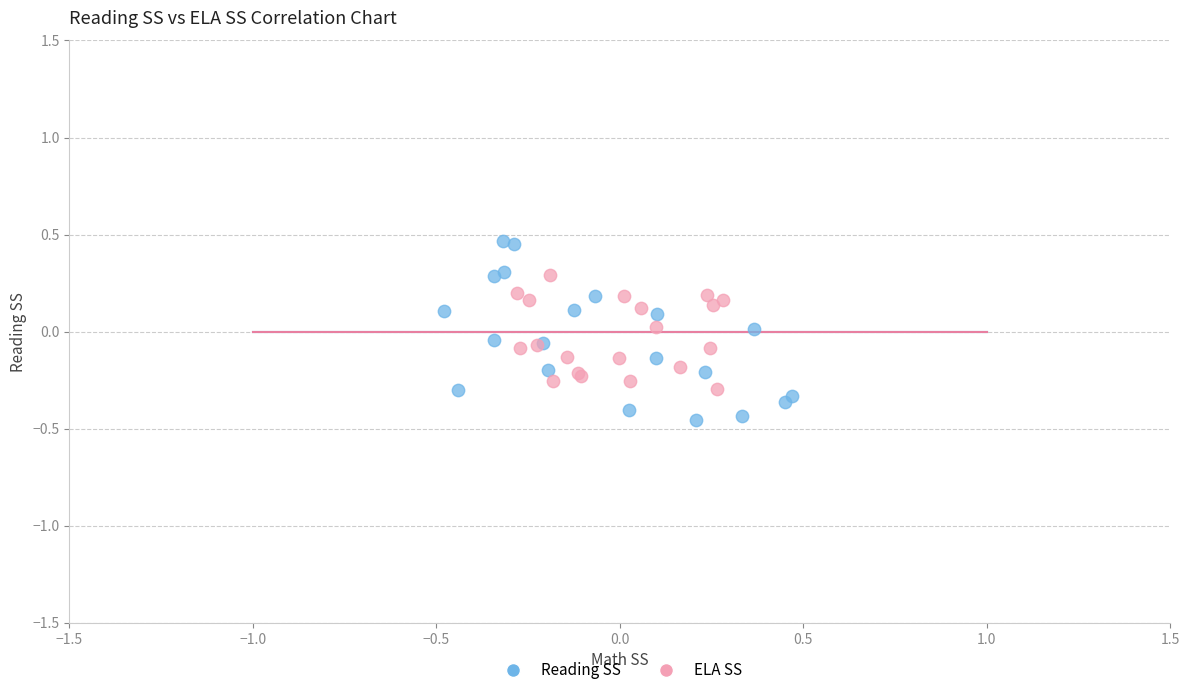

Which series reaches the maximum Y coordinate?

Reading SS